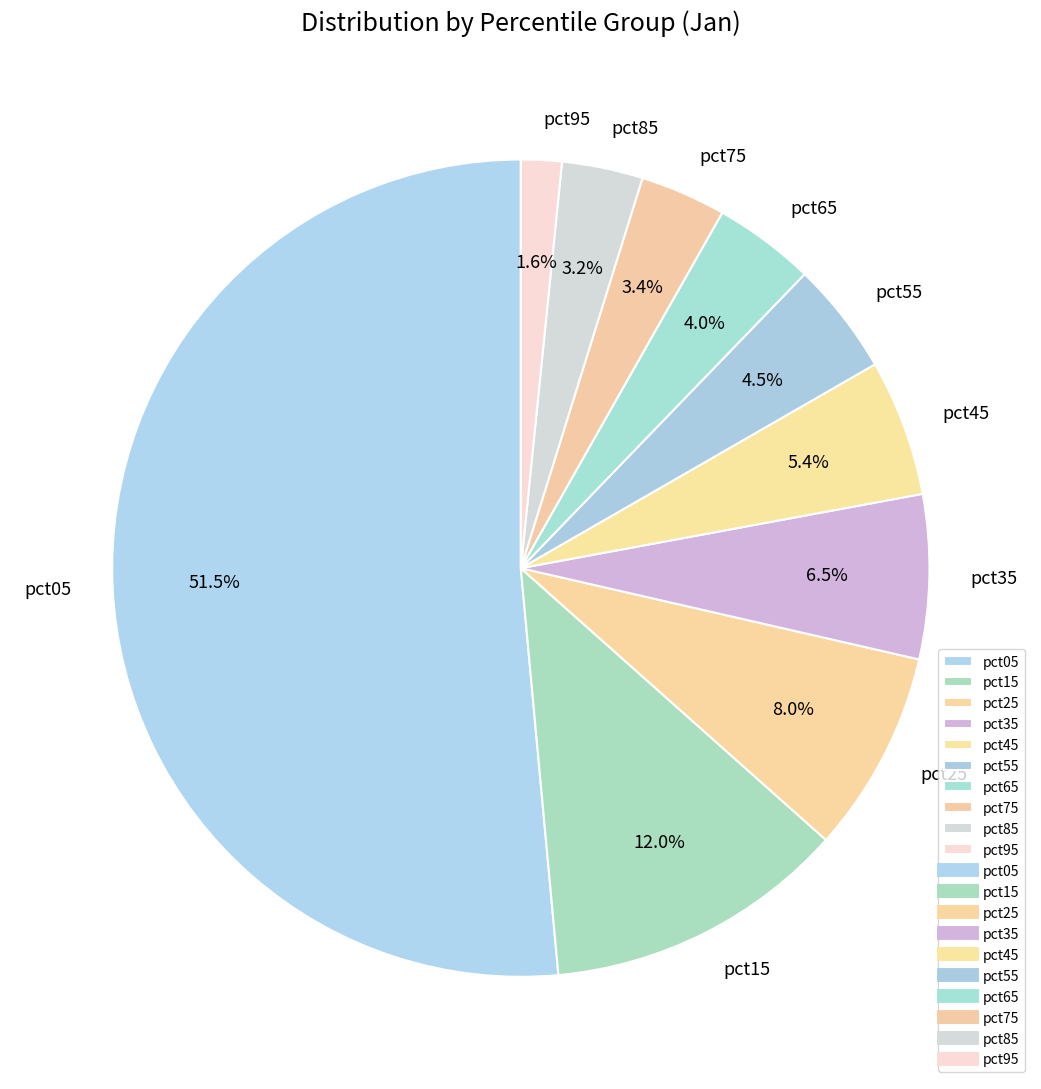

To the nearest percent, what is the difference between the largest and smallest slice percentages?

50%